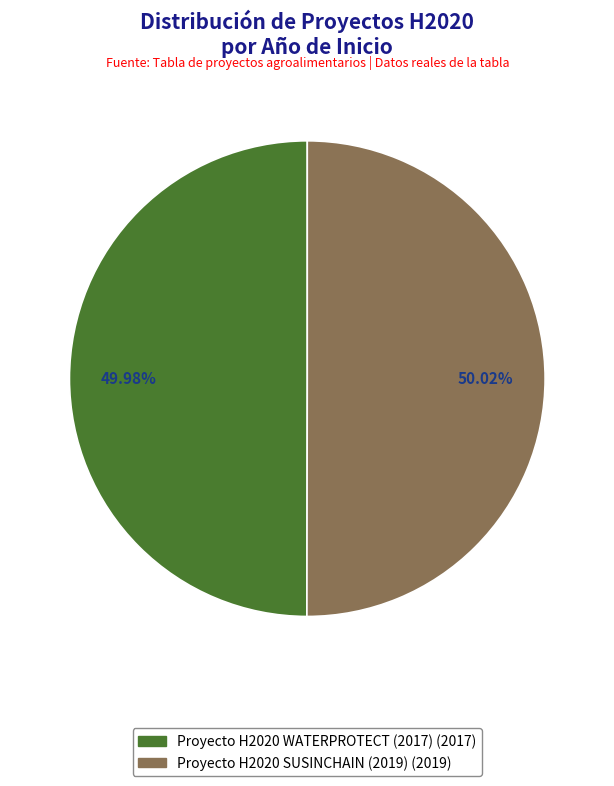

True or false: Proyecto H2020 SUSINCHAIN (2019) accounts for 61% of the total.

False